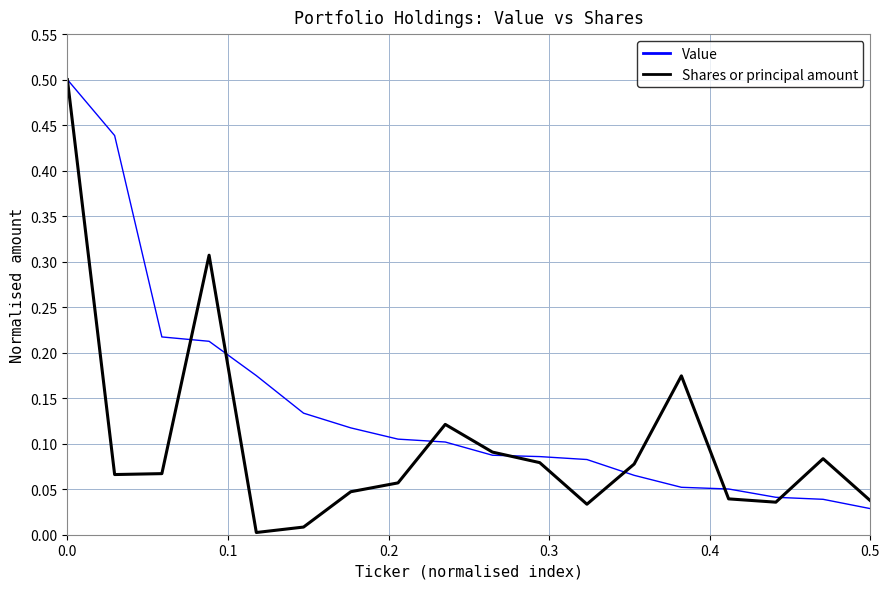

What are all the series names shown in the legend?

Value, Shares or principal amount